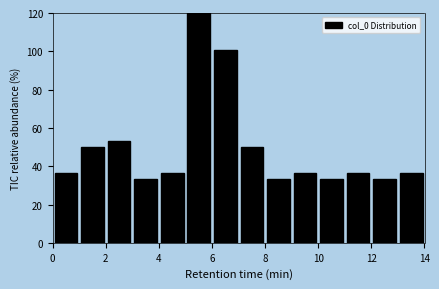

Reading left to right, transcribe this chart: for each bar, give the range it covers on the x-axis and its height. The values are not printed on the chart, so give them approximately, as read against the axis.

0 to 1: 36
1 to 2: 50
2 to 3: 54
3 to 4: 34
4 to 5: 36
5 to 6: 120
6 to 7: 100
7 to 8: 50
8 to 9: 34
9 to 10: 36
10 to 11: 34
11 to 12: 36
12 to 13: 34
13 to 14: 36